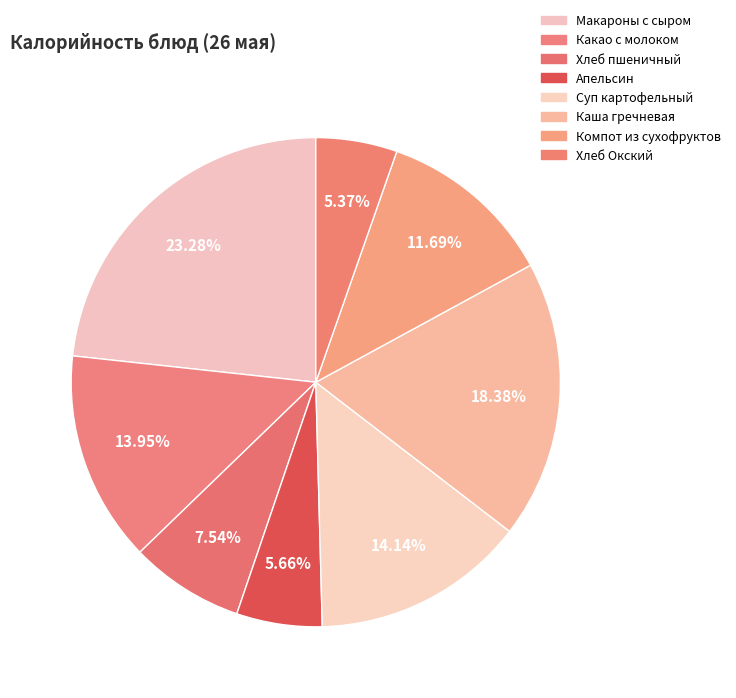

How many segments does this pie chart have?

8